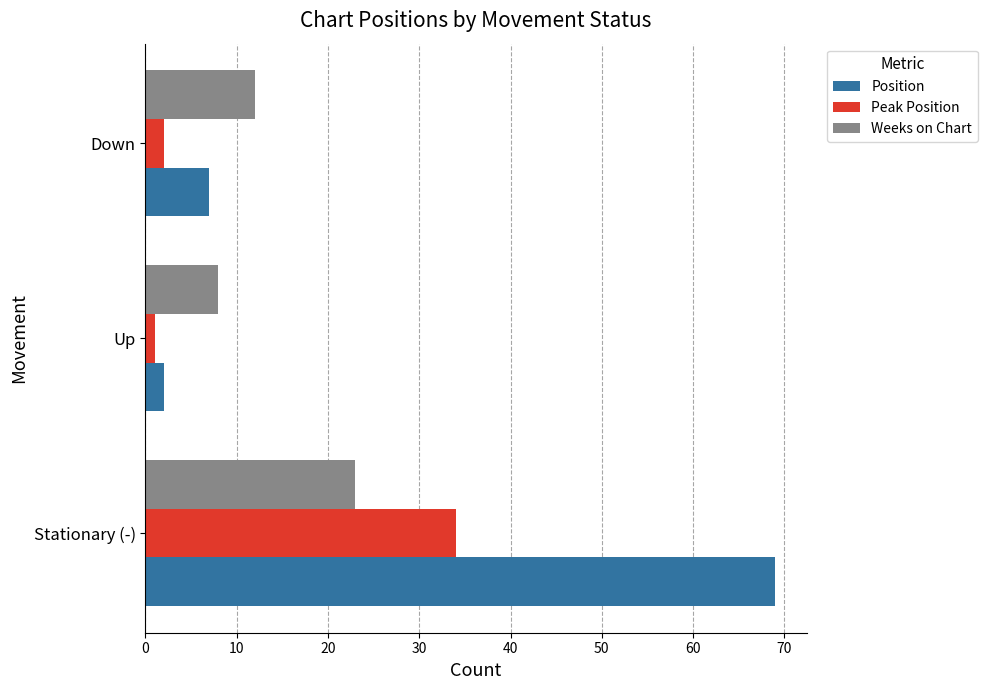

The value of Peak Position at Stationary (-) is 49. True or false?

False